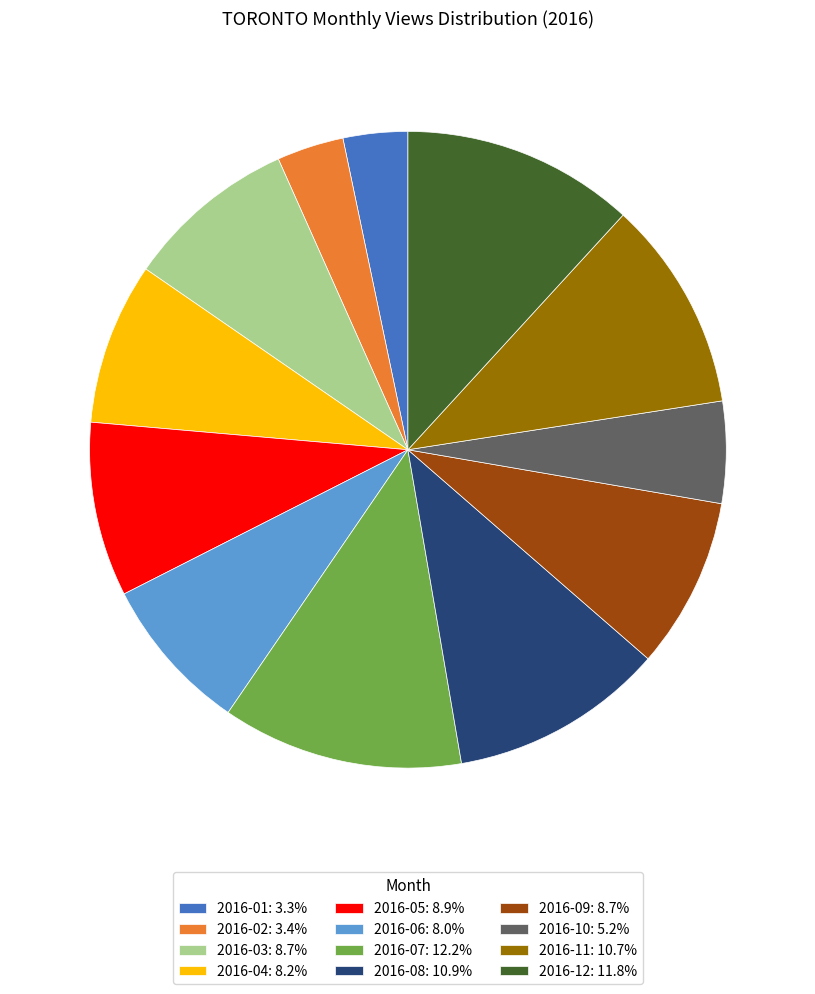

Count the number of slices in the pie.

12